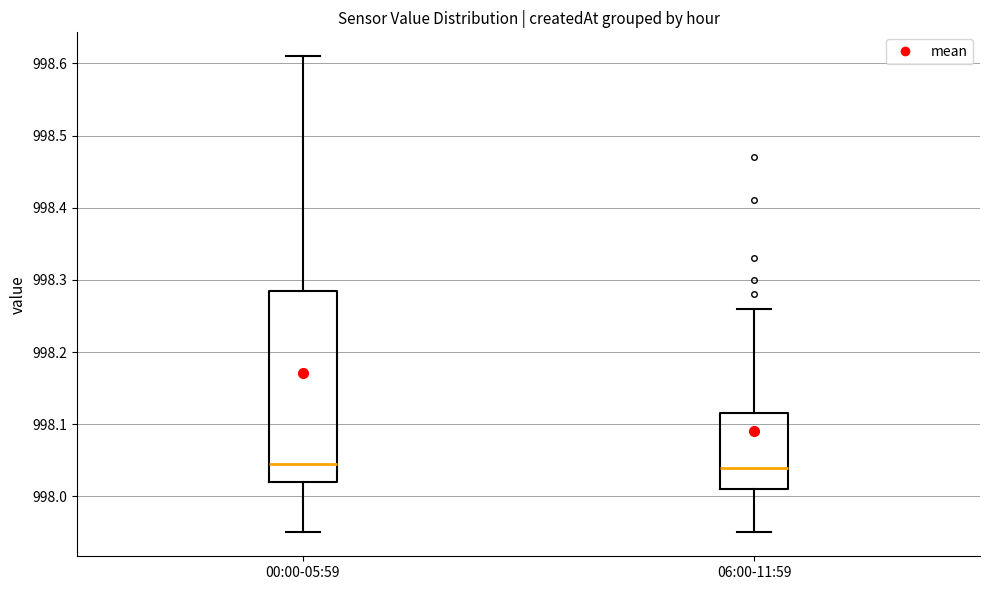

Reading left to right, transcribe this box plot: for each box, give where its median line is, the range the box spans, and where its two whiskers end, as read against the y-axis. The values are not printed on the chart, so give them approximately, as read against the axis.

00:00-05:59: median 998.05, box 998.02 to 998.29, whiskers 997.95 to 998.61
06:00-11:59: median 998.04, box 998.01 to 998.12, whiskers 997.95 to 998.26